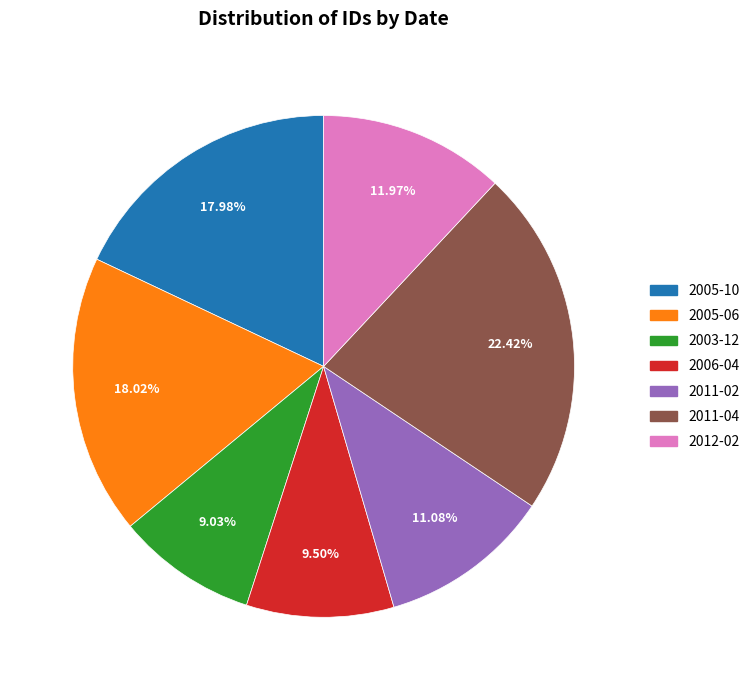

Is there a majority slice in this chart?

No